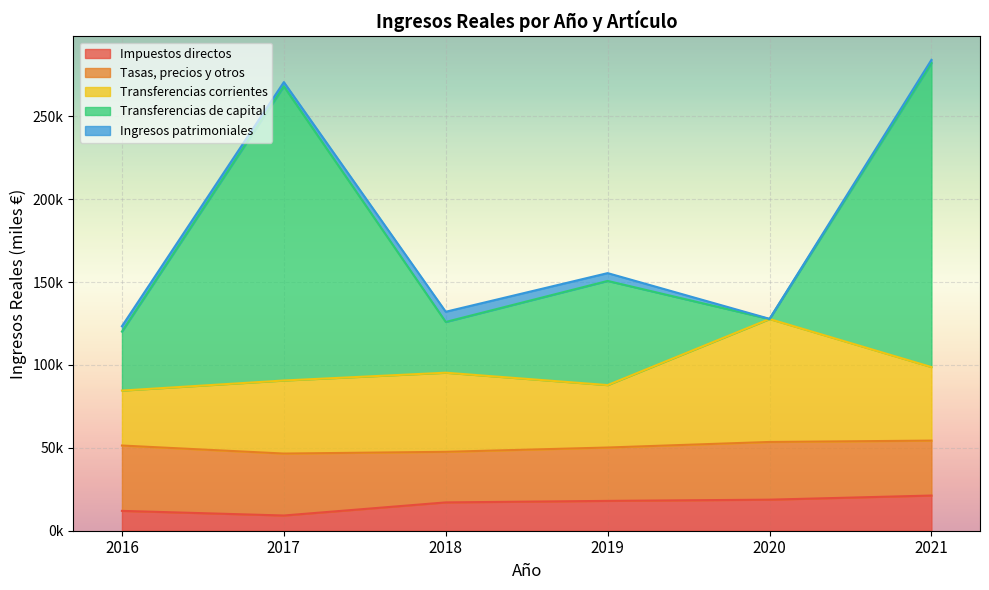

At which label does Impuestos directos reach its minimum?

2017